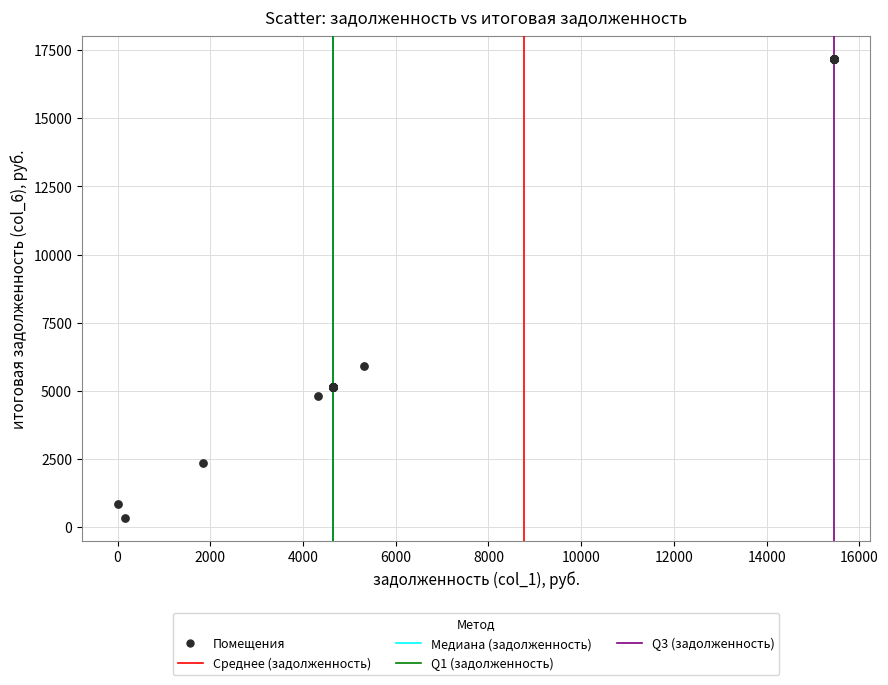

What Y value in the scatter plot is closest to 8751?

5904.0